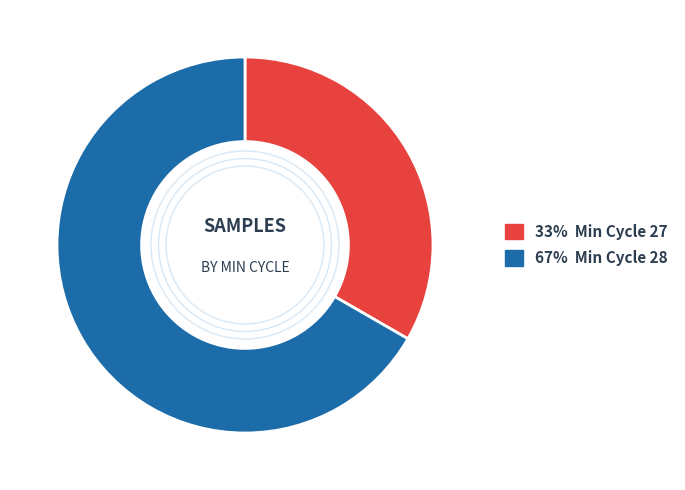

Is there any slice that represents more than half of the pie?

Yes